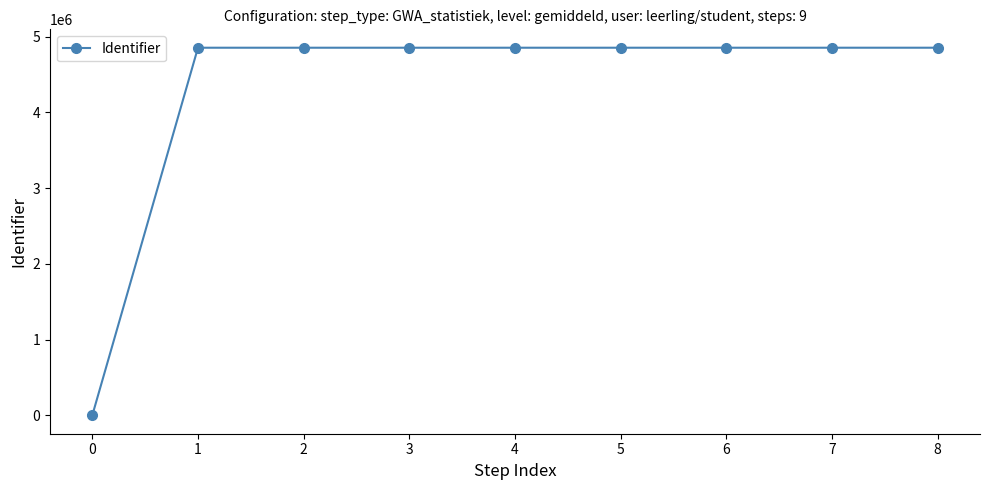

What is the maximum value shown in the chart?

4853233